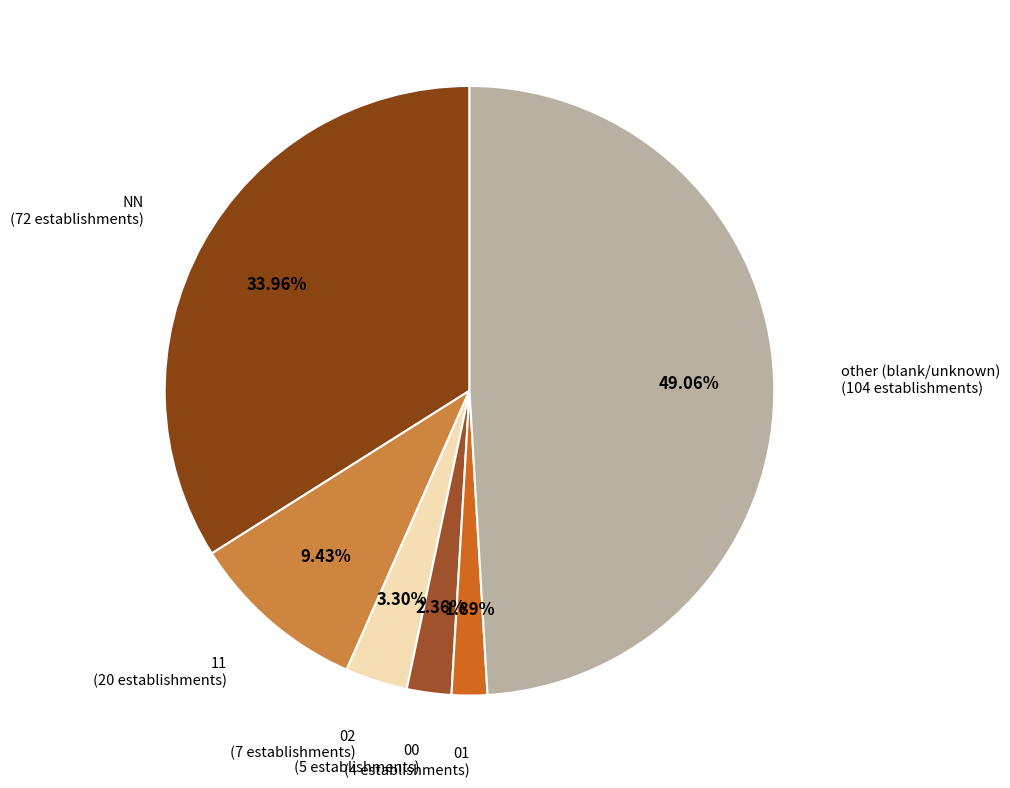

Does any single category account for the majority?

No